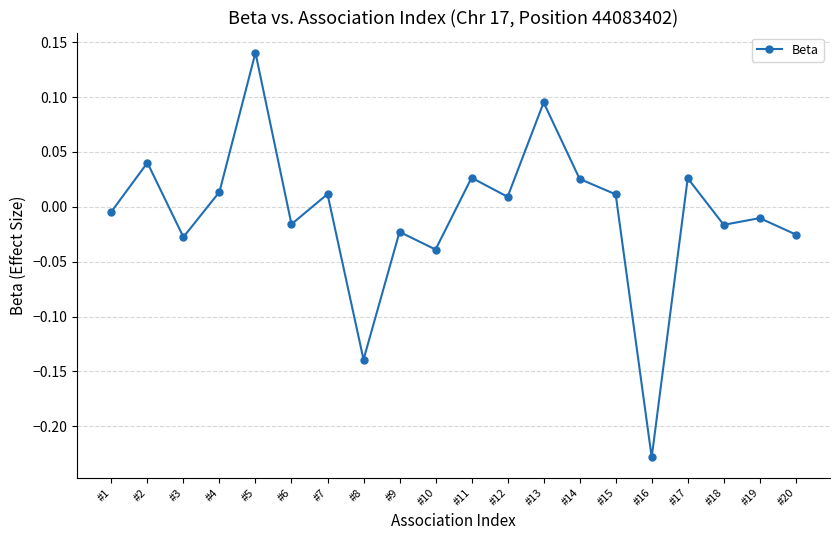

What is the difference between the maximum and minimum values?

0.4